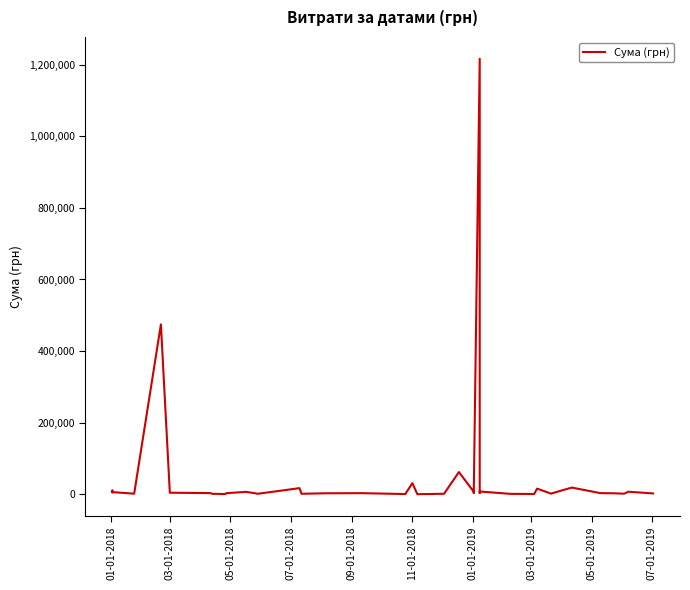

How many interior local valleys (lower than both neighbors) does the data have?

10